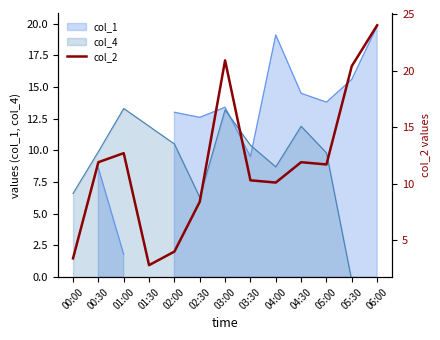

The value at 05:30 is 20.4. True or false?

True